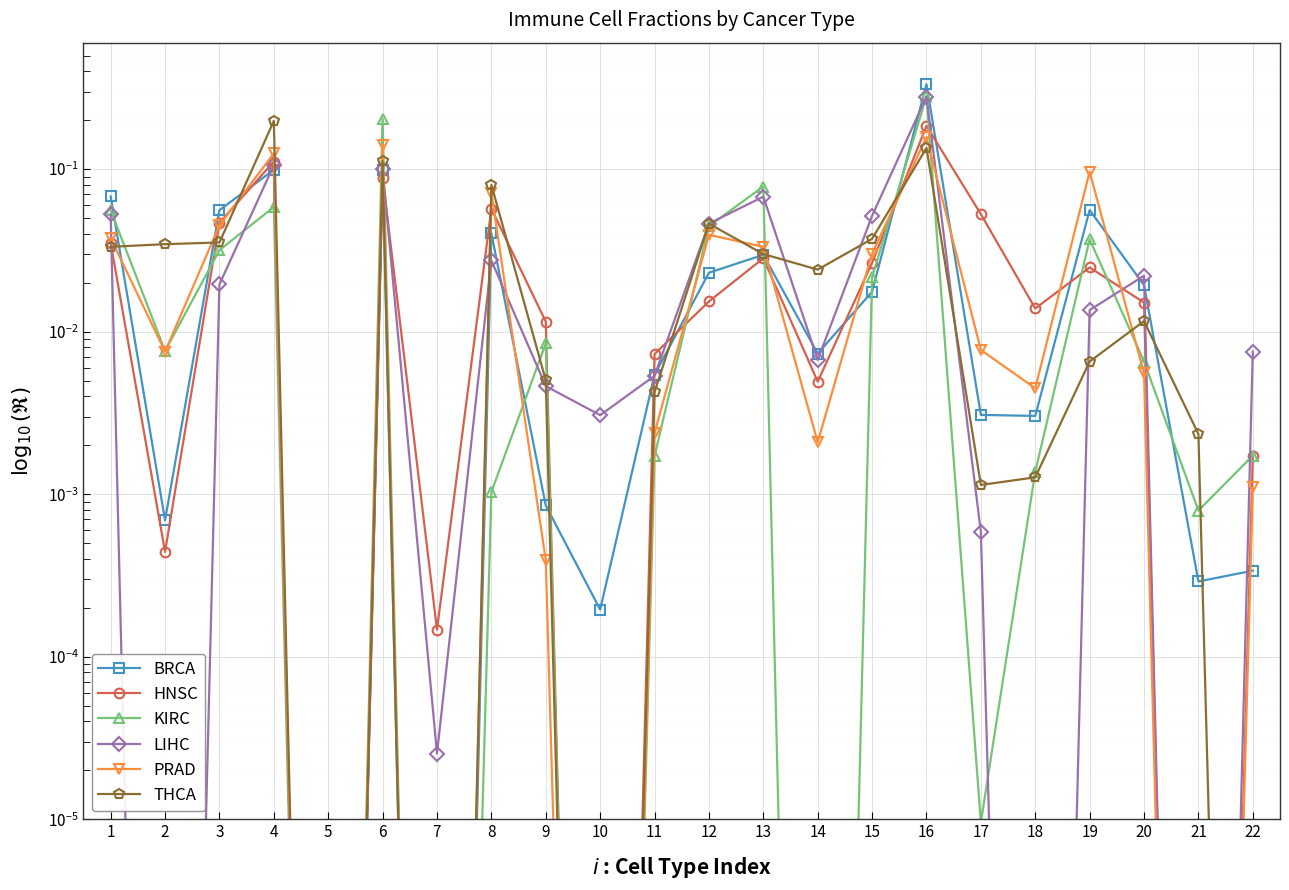

Rank the series at 9 from lowest to highest value.

PRAD, BRCA, LIHC, THCA, KIRC, HNSC